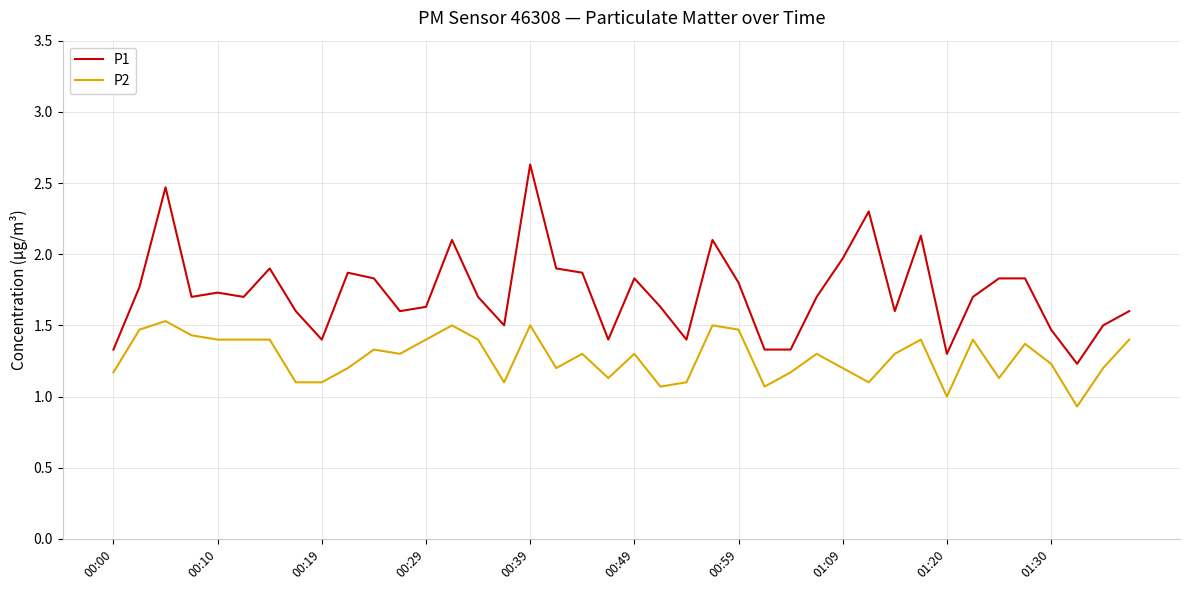

Which series has the largest range (max minus min)?

P1